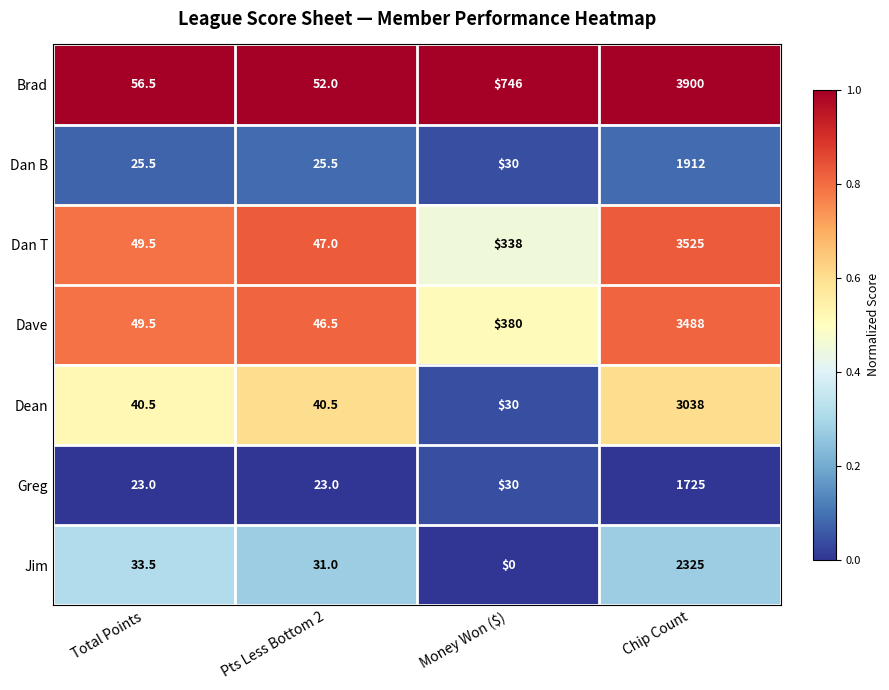

At which category is the sum across all series the highest?

Chip Count